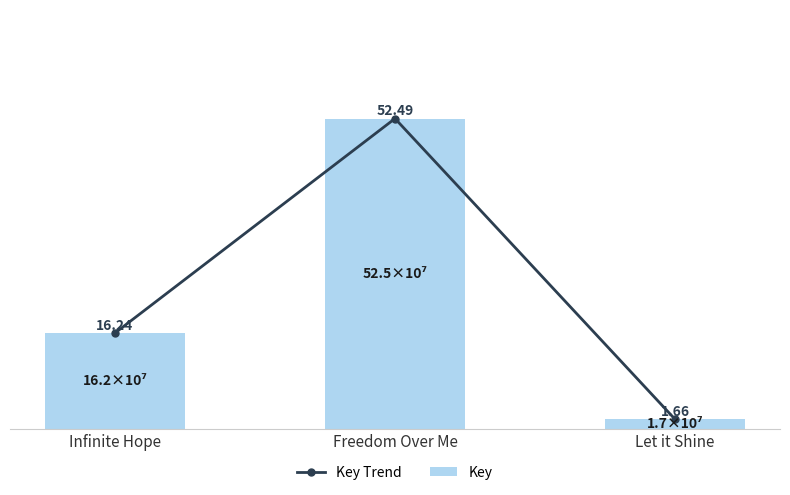

What is the value of the Key bar at the 3rd from the left?

1.7